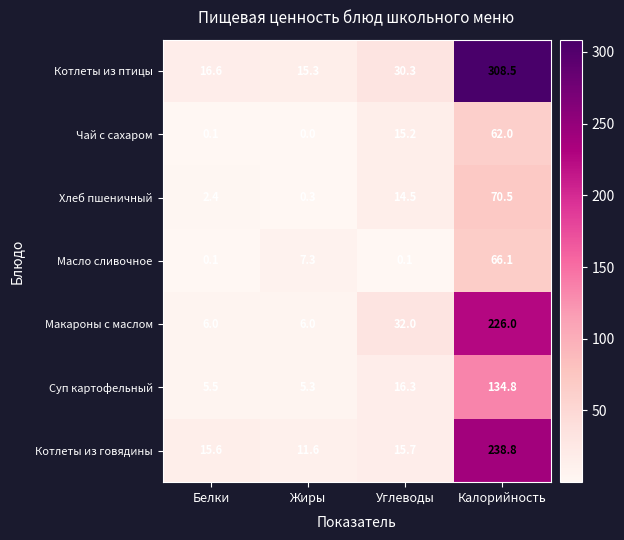

Where does the Чай с сахаром series first go above 15?

Углеводы